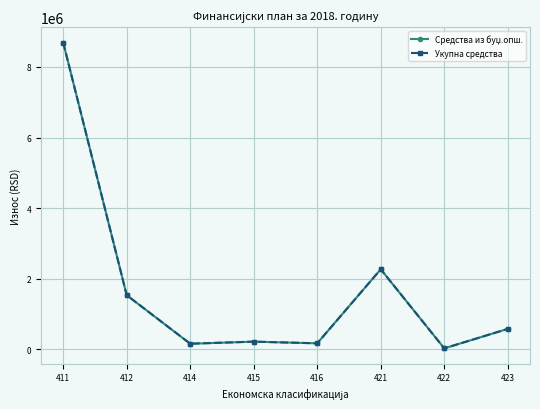

True or false: Укупна средства has a value of 8693219 at 411.

True